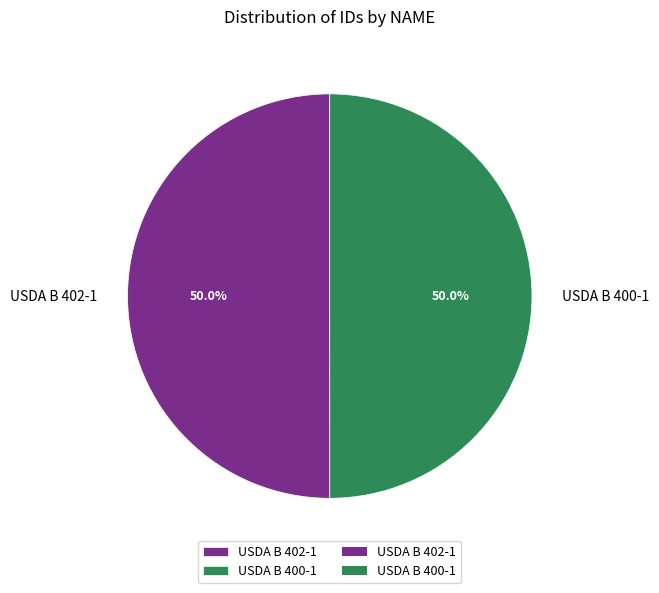

Approximately how many times larger is the value at USDA B 402-1 compared to USDA B 400-1?

1.0